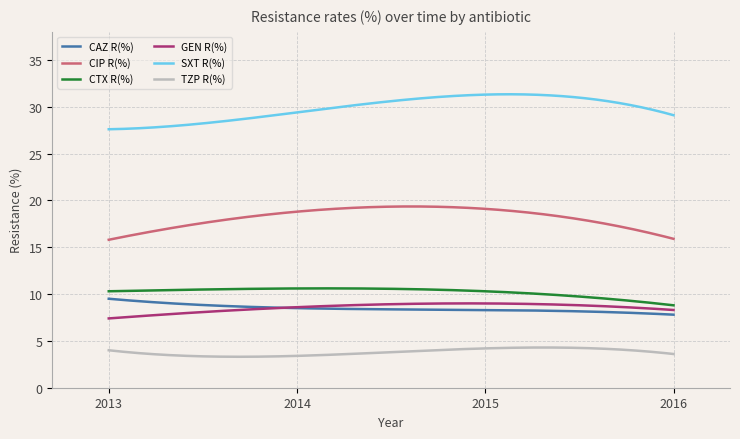

What is the minimum value for CAZ R(%)?

7.8